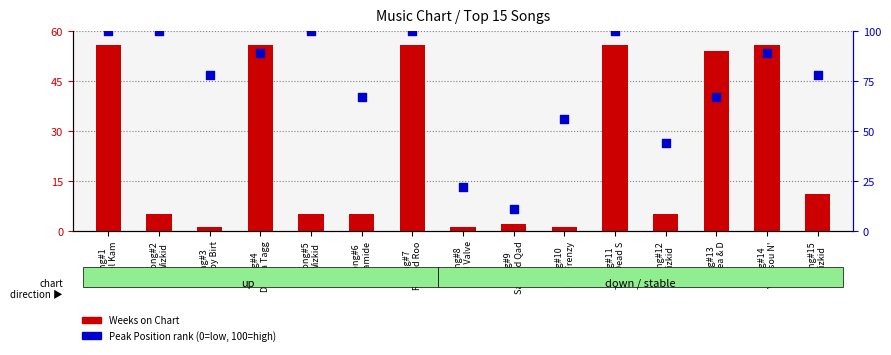

Which series has the largest Y range (max minus min)?

Peak Position rank